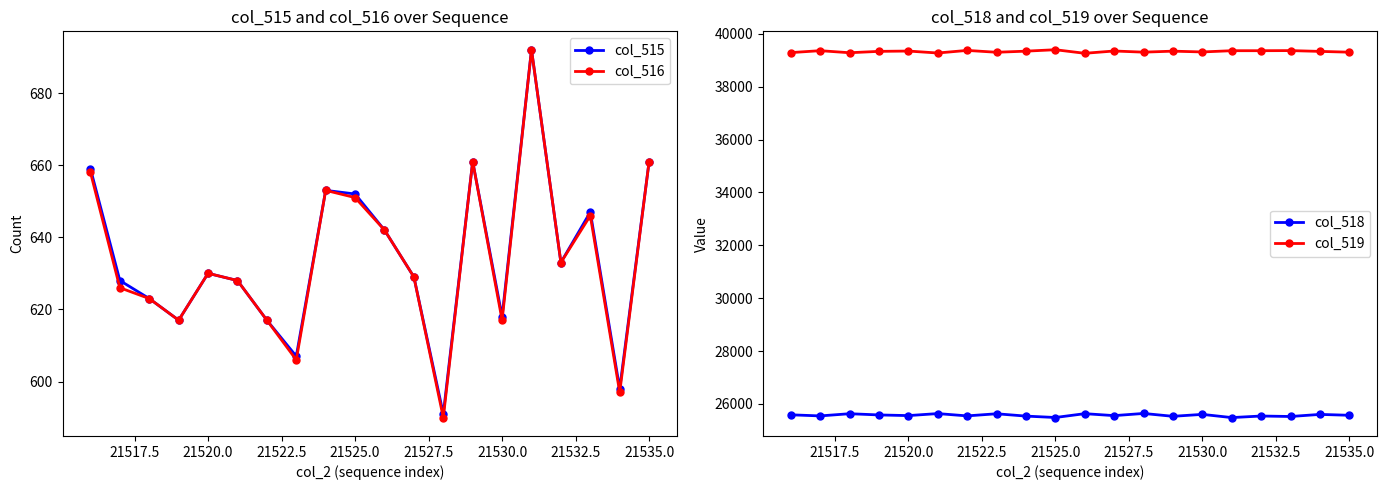

Is this an area chart (filled region under the line)?

No